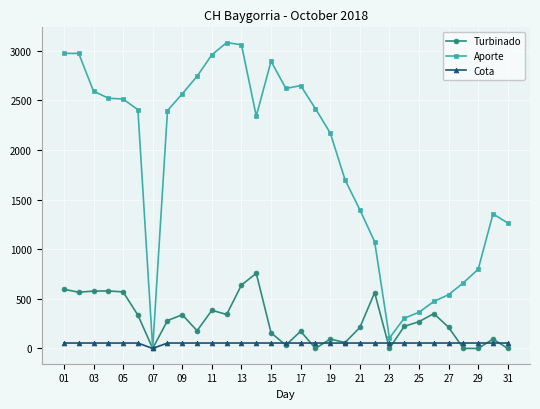

List the series in order of their peak value, highest first.

Aporte, Turbinado, Cota